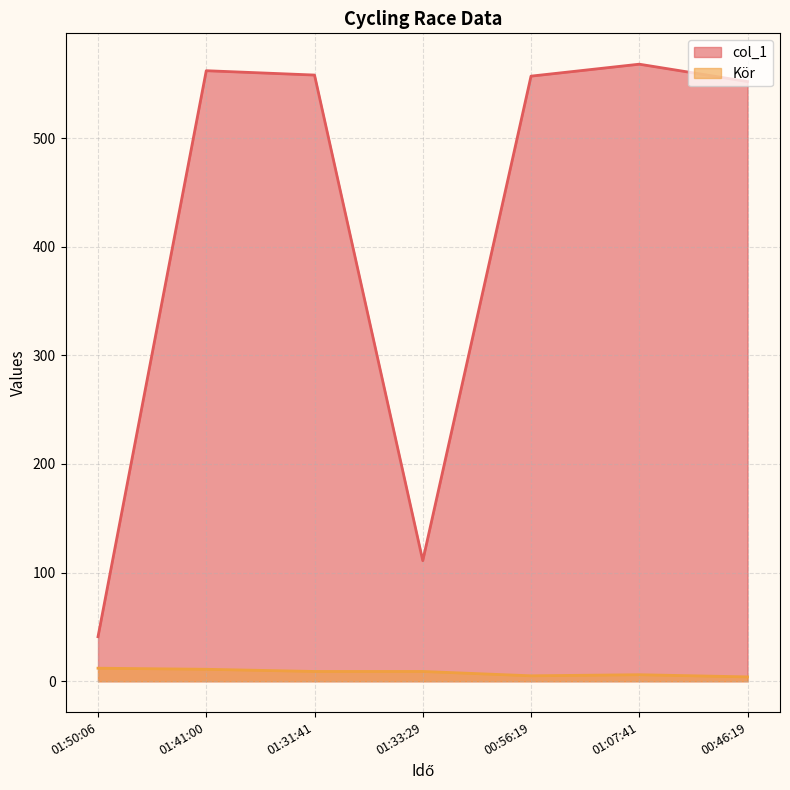

How many lines are shown in the chart?

2